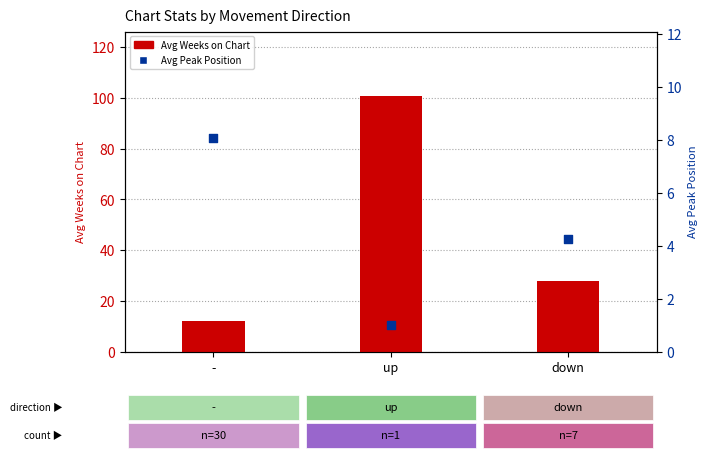

Which series has the largest total across all categories?

Avg Weeks on Chart